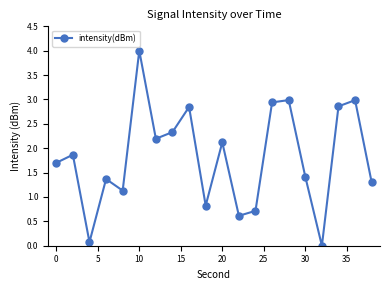

Does the chart display data point markers on the line(s)?

Yes